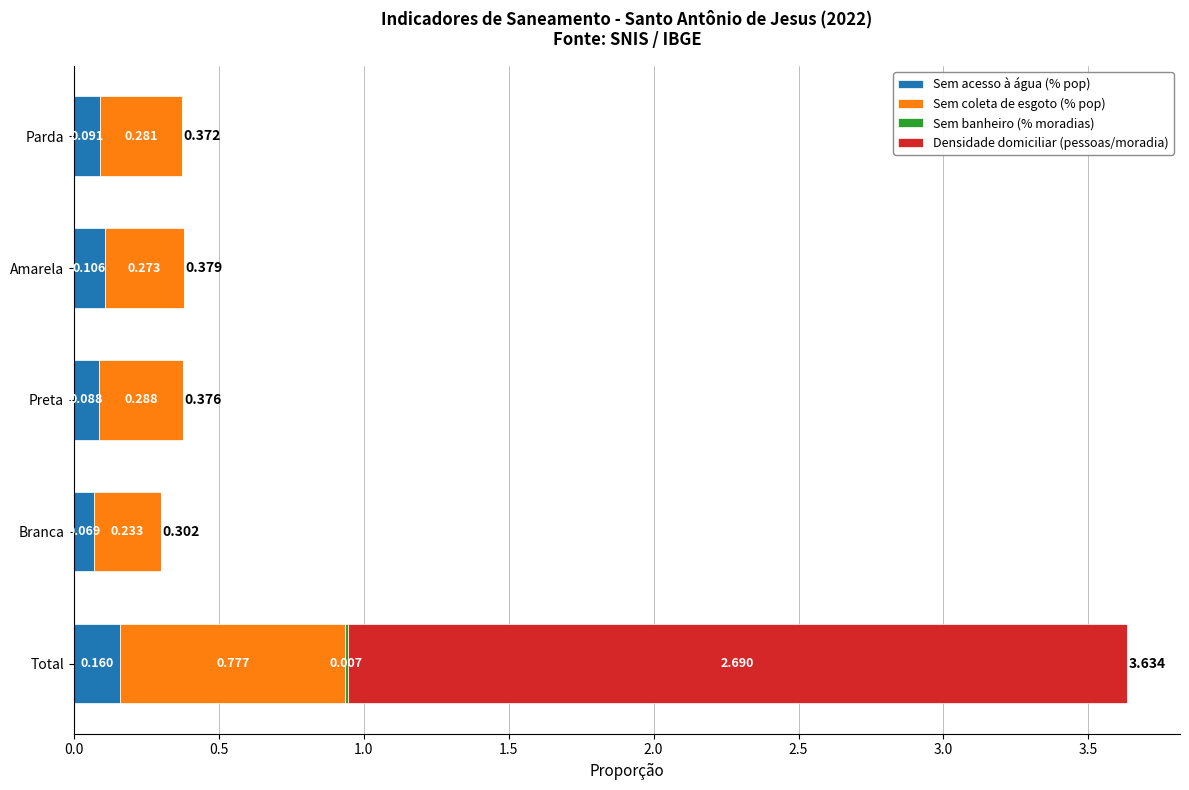

At which category is the sum across all series the highest?

Total